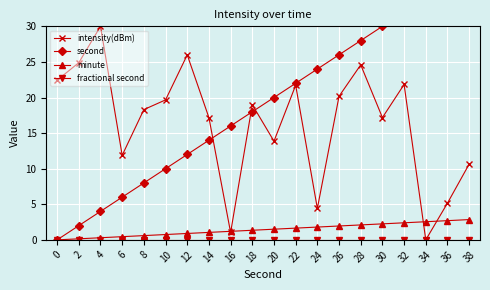

Reading left to right, list all the values displayed in this chart.

intensity(dBm): 22.4	24.9	30.0	11.9	18.3	19.7	26.0	17.2	1.0	19.0	13.9	21.7	4.4	20.2	24.6	17.2	21.8	0.0	5.2	10.6
second: 0.0	2.0	4.0	6.0	8.0	10.0	12.0	14.0	16.0	18.0	20.0	22.0	24.0	26.0	28.0	30.0	32.0	34.0	36.0	38.0
minute: 0.0	0.1	0.3	0.4	0.6	0.8	0.9	1.1	1.2	1.3	1.5	1.6	1.8	1.9	2.1	2.2	2.4	2.5	2.7	2.9
fractional second: 0.0	0.0	0.0	0.0	0.0	0.0	0.0	0.0	0.0	0.0	0.0	0.0	0.0	0.0	0.0	0.0	0.0	0.0	0.0	0.0